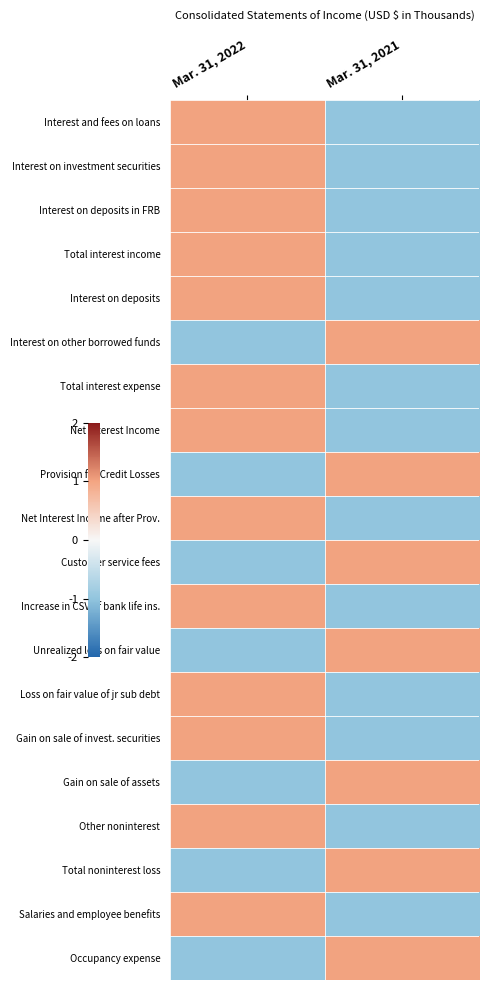

What is the spread (max minus min) of values at Mar. 31, 2021?

2